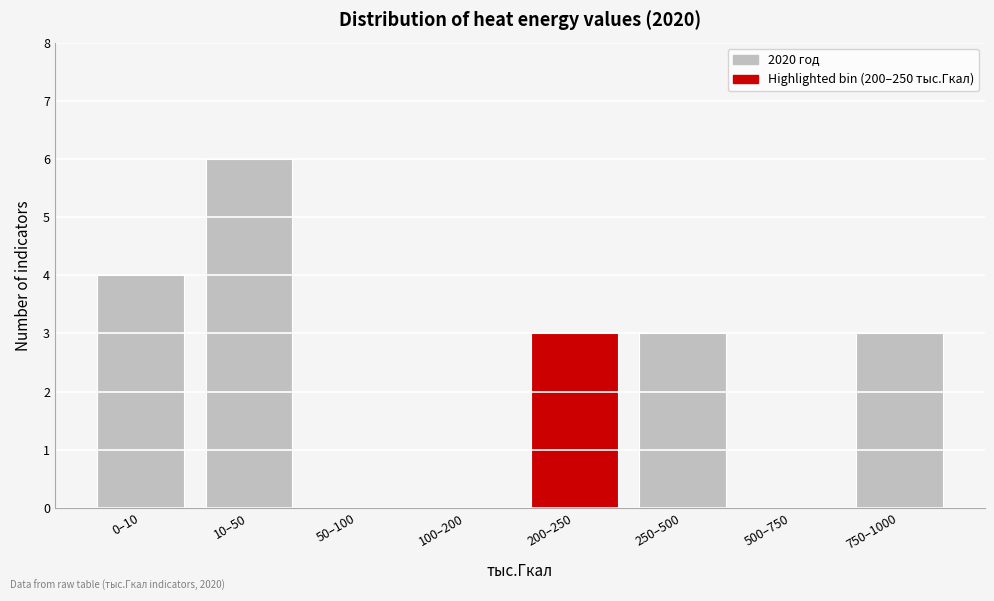

Reading left to right, list all the values displayed in this chart.

0–10=4	10–50=6	50–100=0	100–200=0	200–250=3	250–500=3	500–750=0	750–1000=3